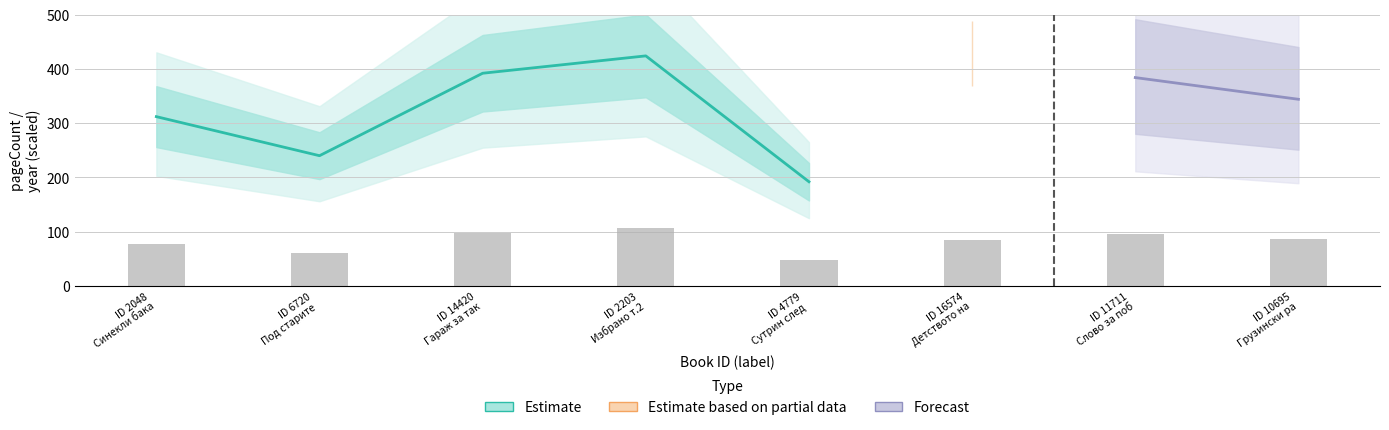

What is the value of the 2nd bar from the left?

60